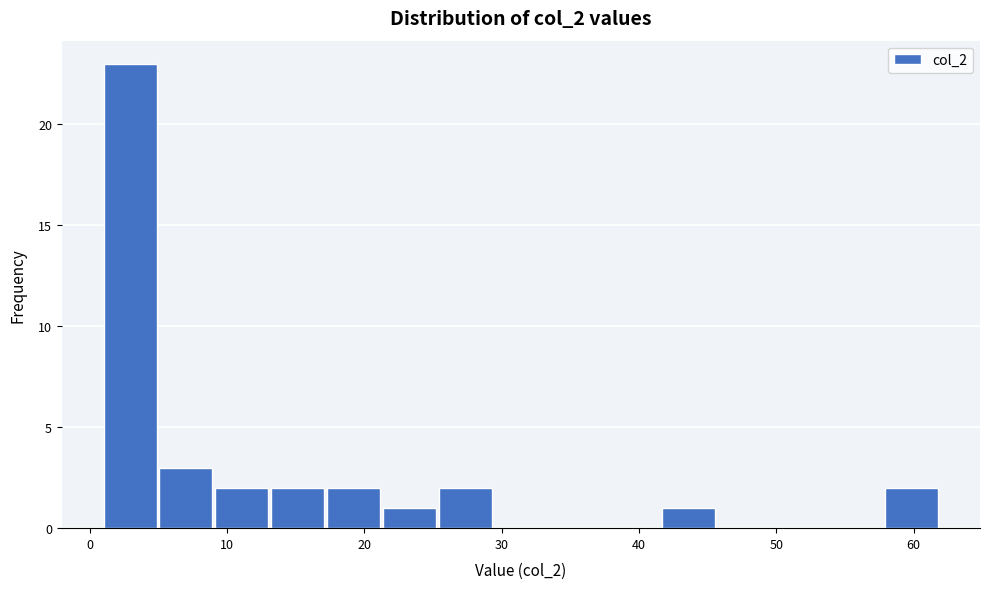

How tall is the bar that spans 17 to 21 on the x-axis? Neither the bar edges nor the heights are printed on the chart, so give them approximately, as read against the axes.

2